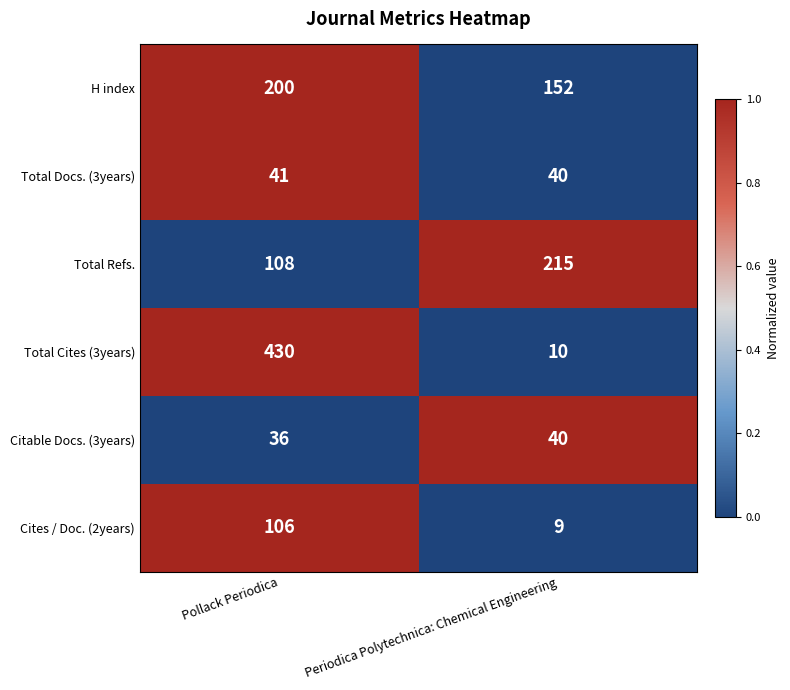

What is the sum of the Citable Docs. (3years) values at Periodica Polytechnica: Chemical Engineering and Pollack Periodica?

76